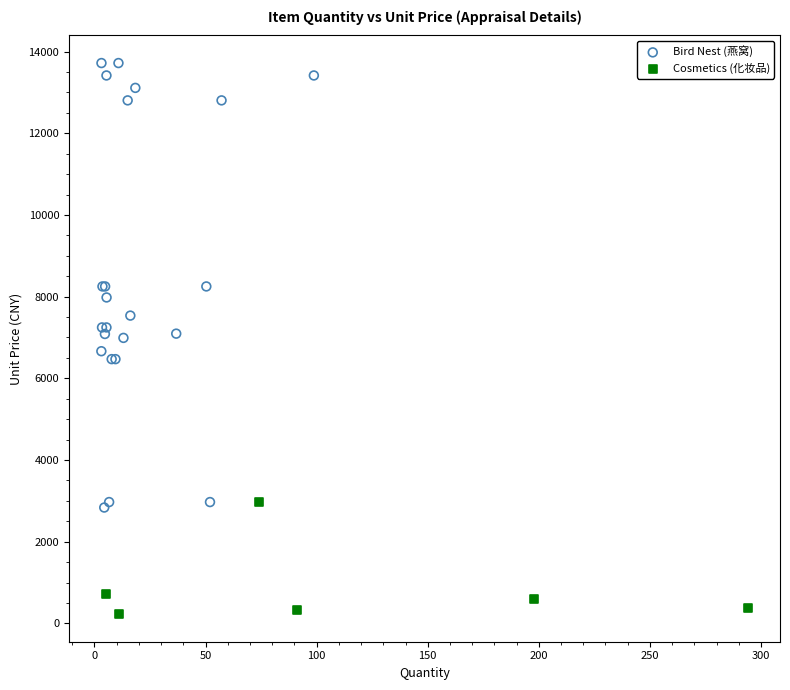

Which series contains the highest Y value?

Bird Nest (燕窝)